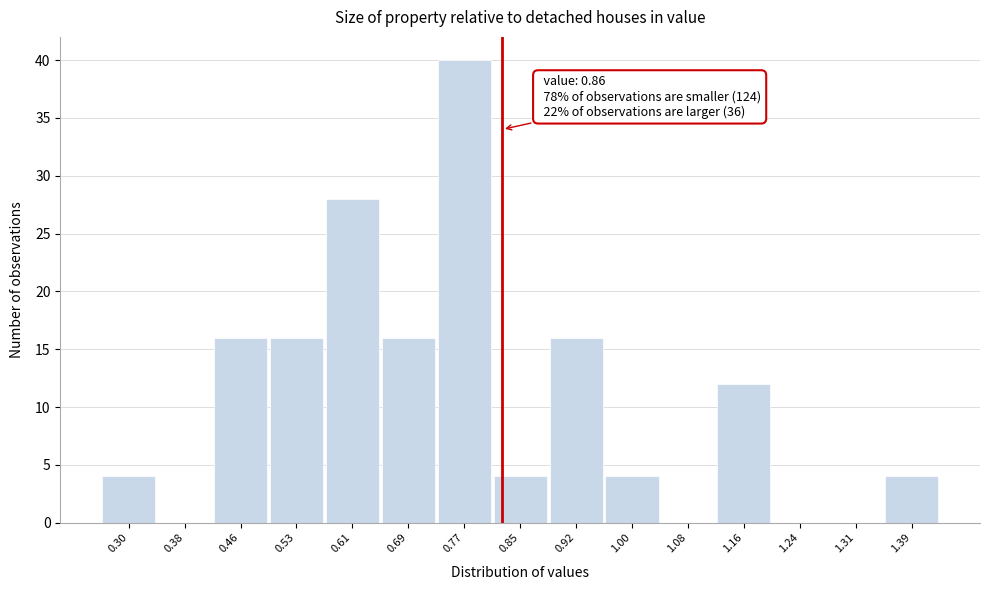

Reading right to left, transcribe all the data shown in this chart.

1.39=4	1.31=0	1.24=0	1.16=12	1.08=0	1.00=4	0.92=16	0.85=4	0.77=40	0.69=16	0.61=28	0.53=16	0.46=16	0.38=0	0.30=4